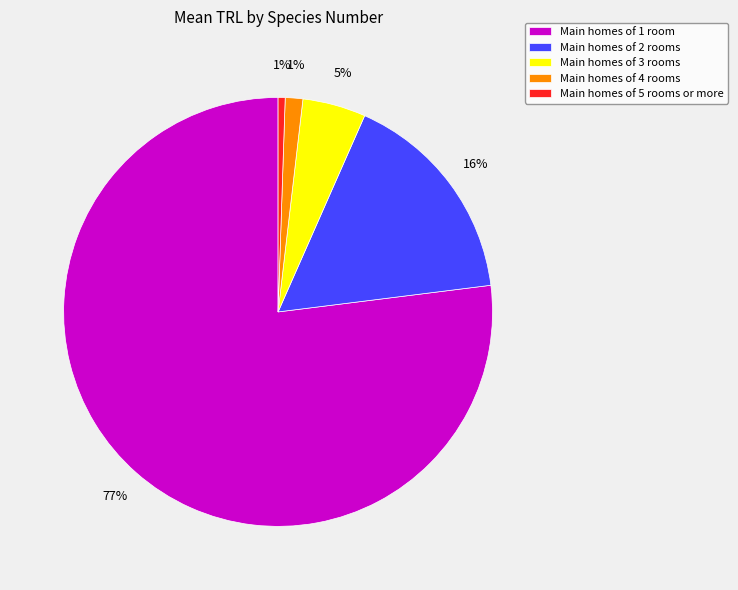

Is there any slice that represents more than half of the pie?

Yes